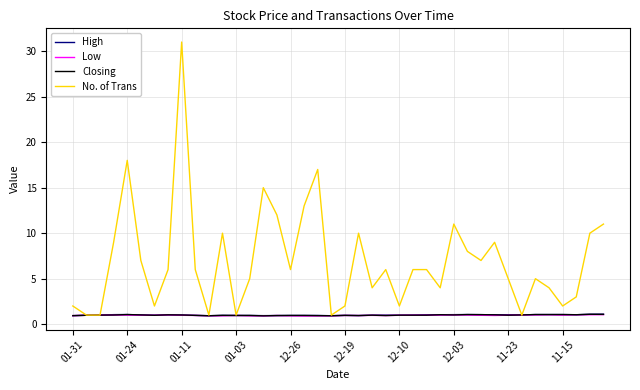

Which series has the largest total across all categories?

No. of Trans